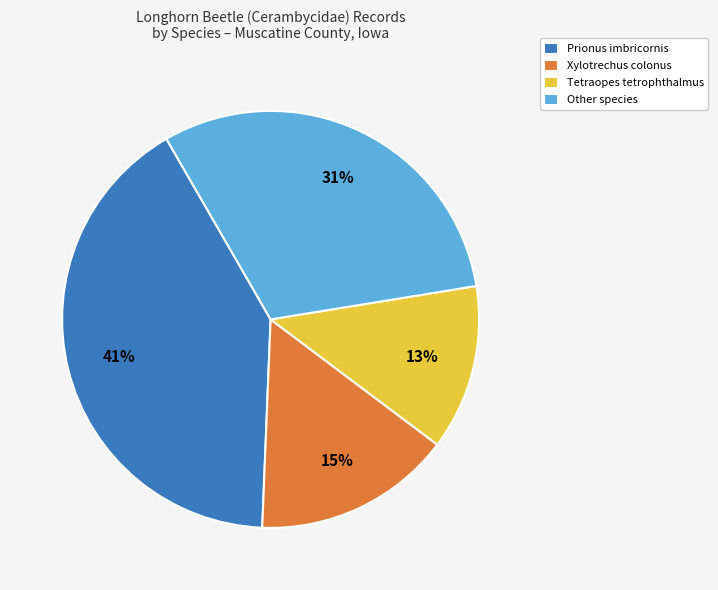

Which has a higher value, Prionus imbricornis or Xylotrechus colonus?

Prionus imbricornis